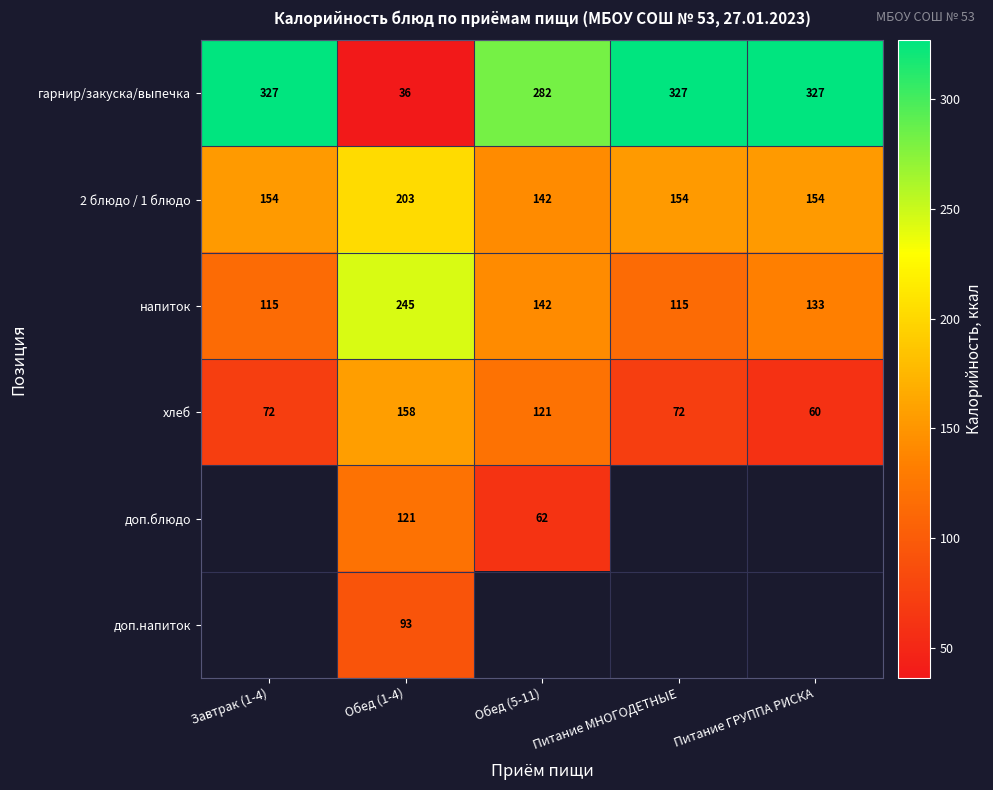

At Обед (1-4), list the series in order from smallest to largest.

гарнир/закуска/выпечка, доп.напиток, доп.блюдо, хлеб, 2 блюдо / 1 блюдо, напиток